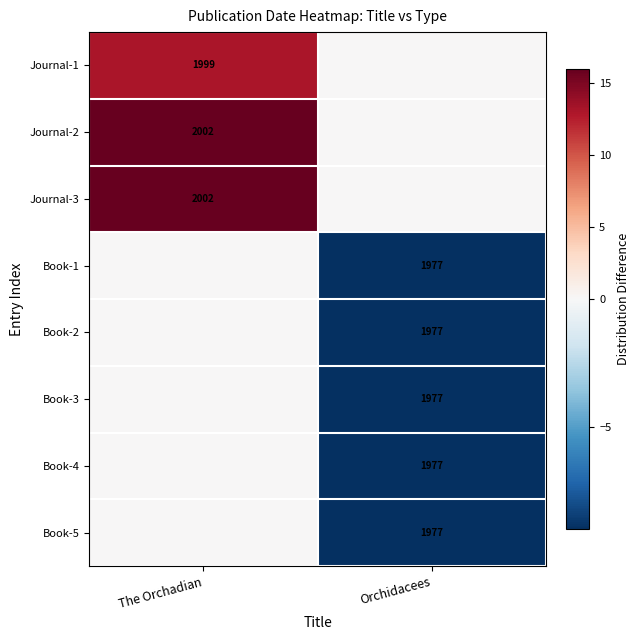

True or false: Book-3 has a value of 1977 at Orchidacees.

True